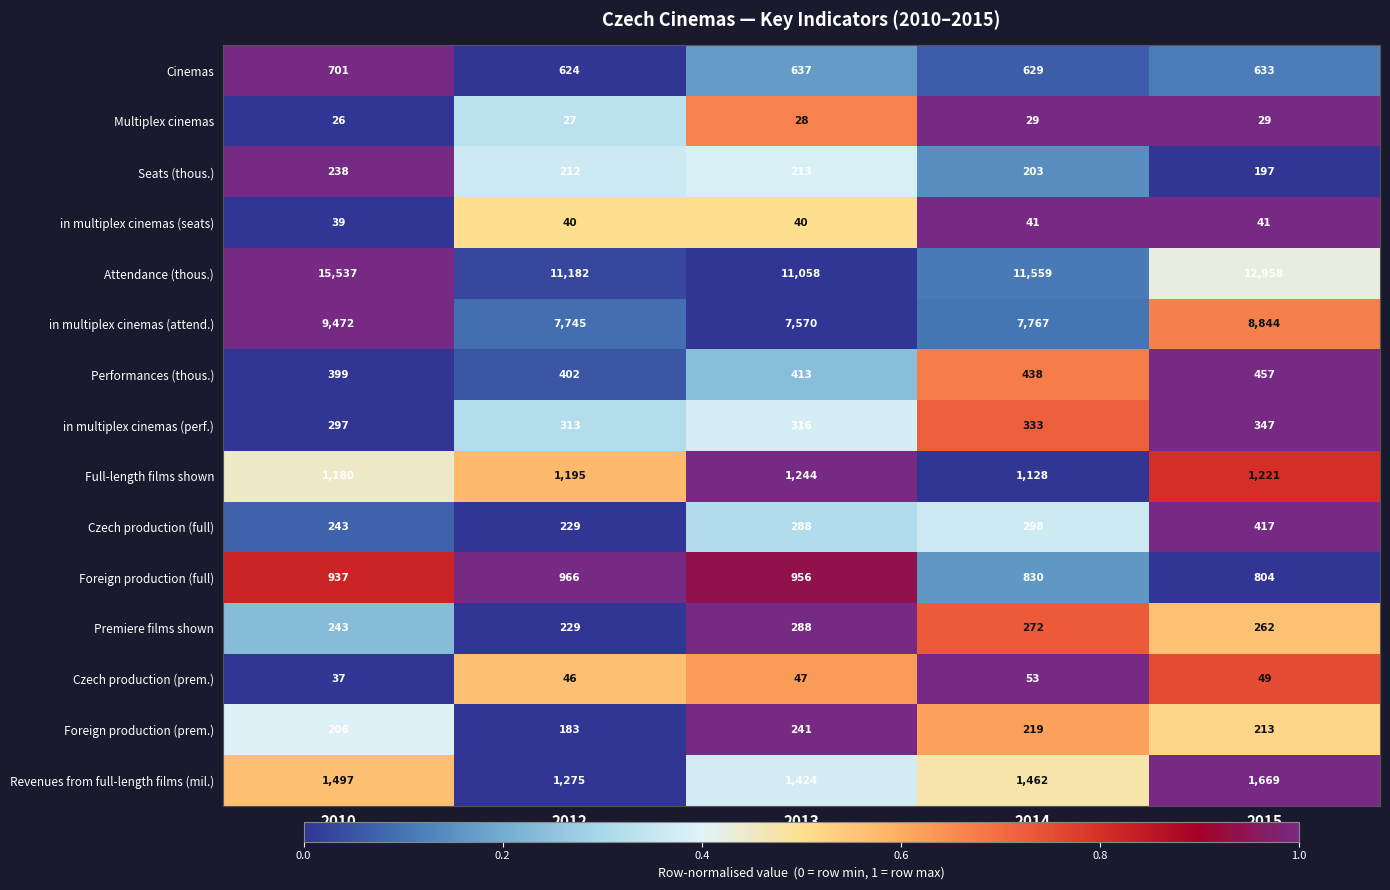

The Attendance (thous.) series shows 11559 at 2014. True or false?

True